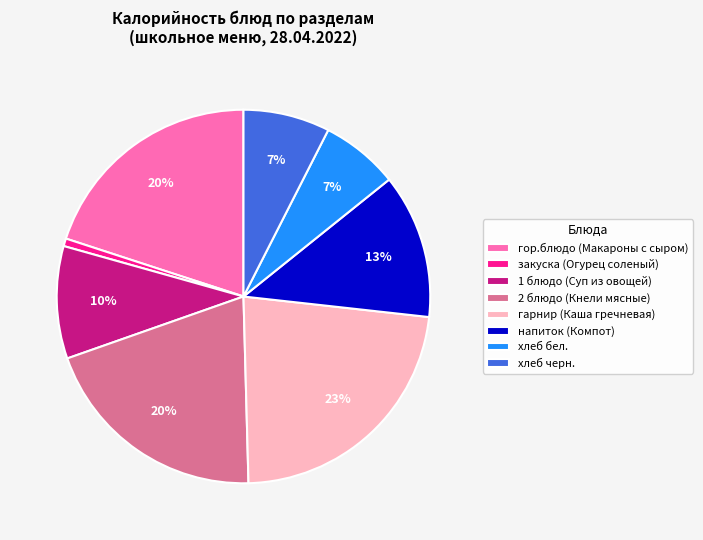

To the nearest percent, what portion does 1 блюдо (Суп из овощей) represent?

10%